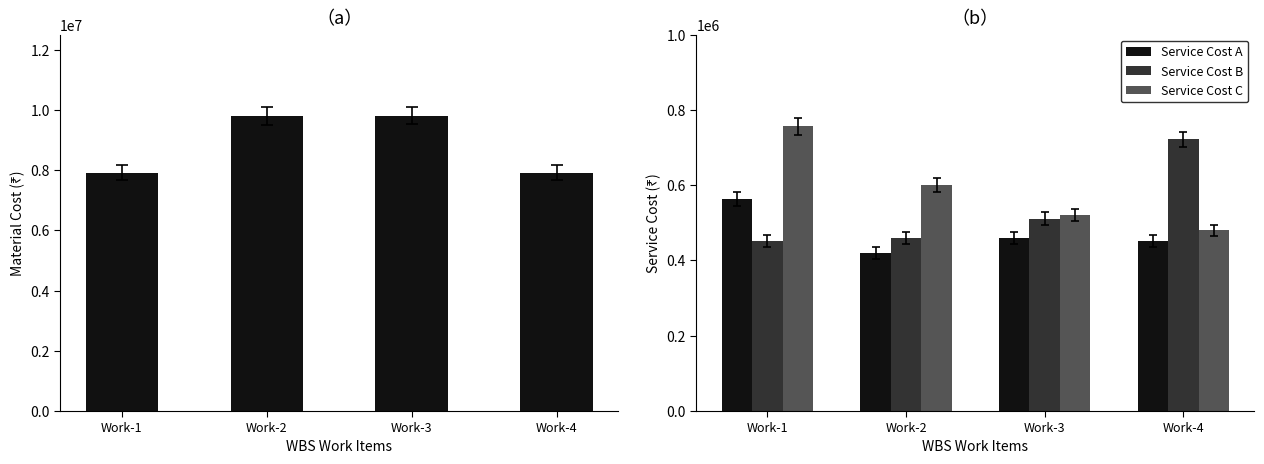

How many groups of bars are there?

4